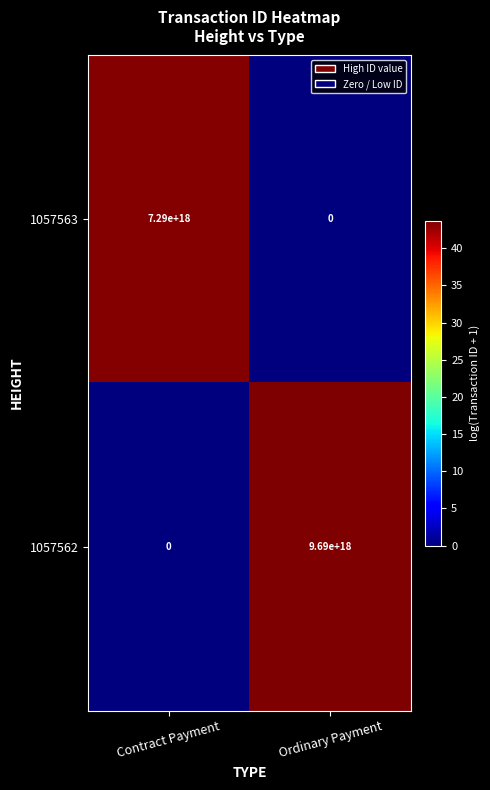

True or false: 1057562 has a value of 15624959992962115584 at Ordinary Payment.

False